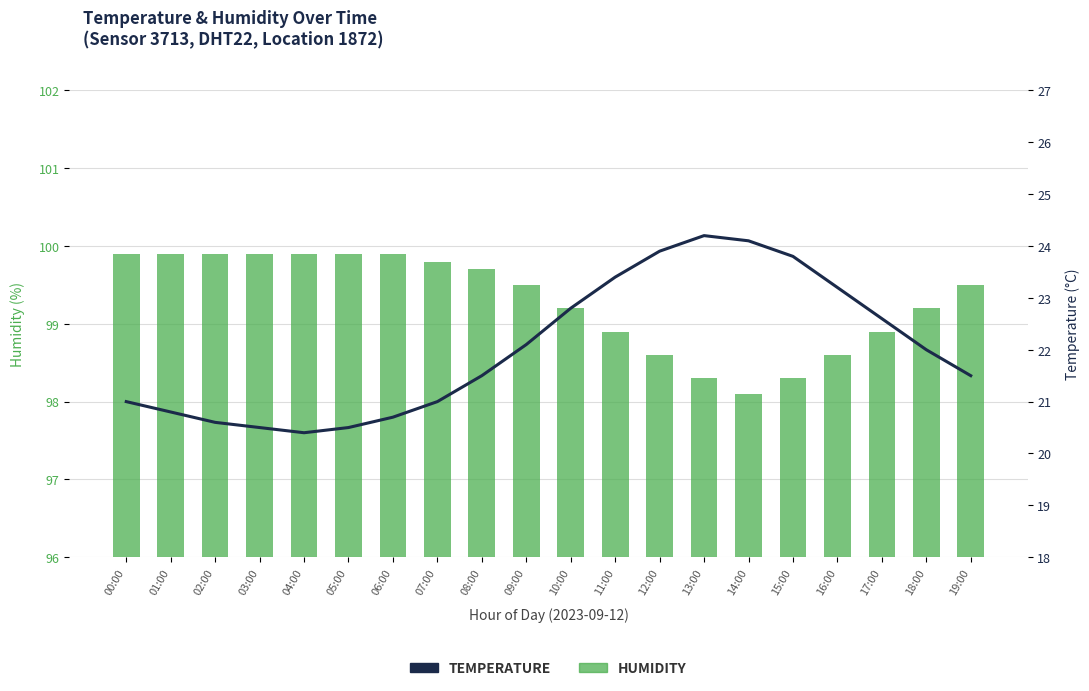

What are all the series names shown in the legend?

humidity, temperature